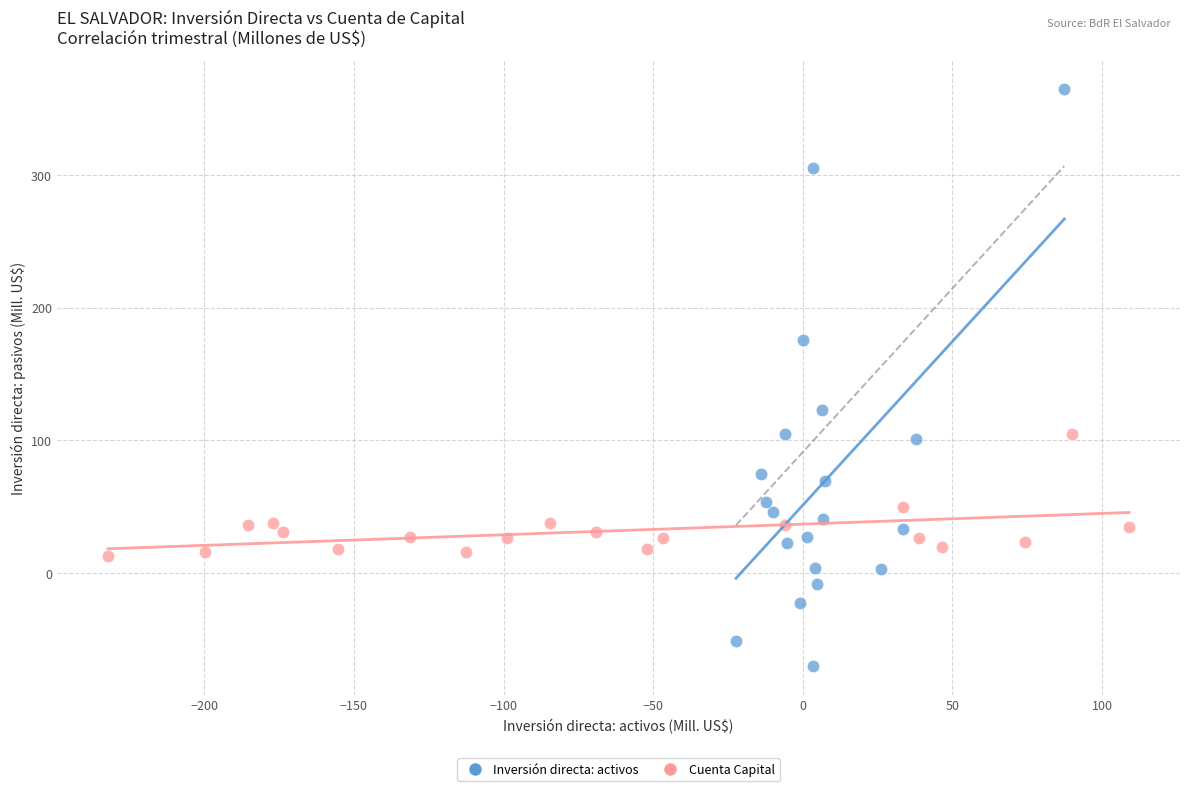

Which series contains the lowest Y value?

Inversión directa: activos